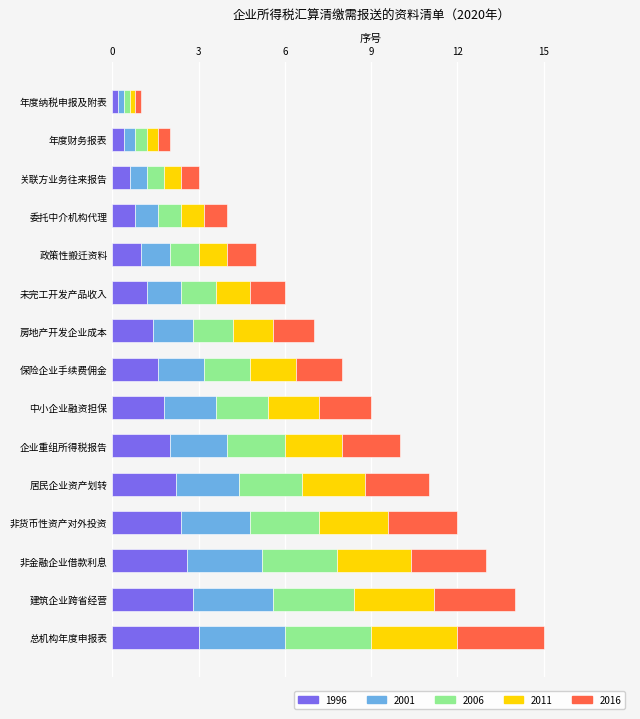

What is the average value of the 1996 series?

1.6